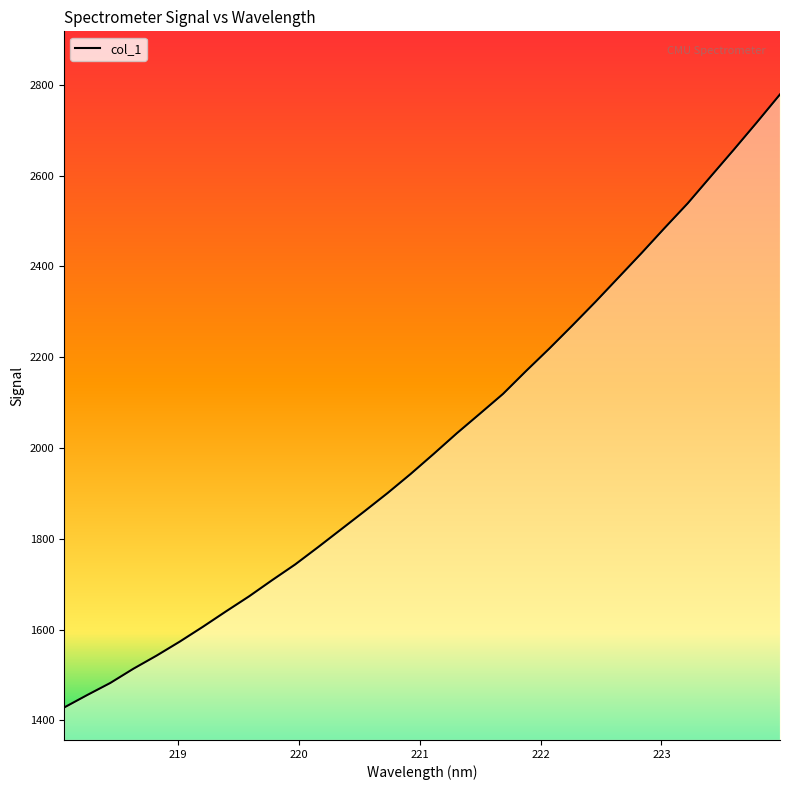

What is the difference between the maximum and minimum values?

1351.2